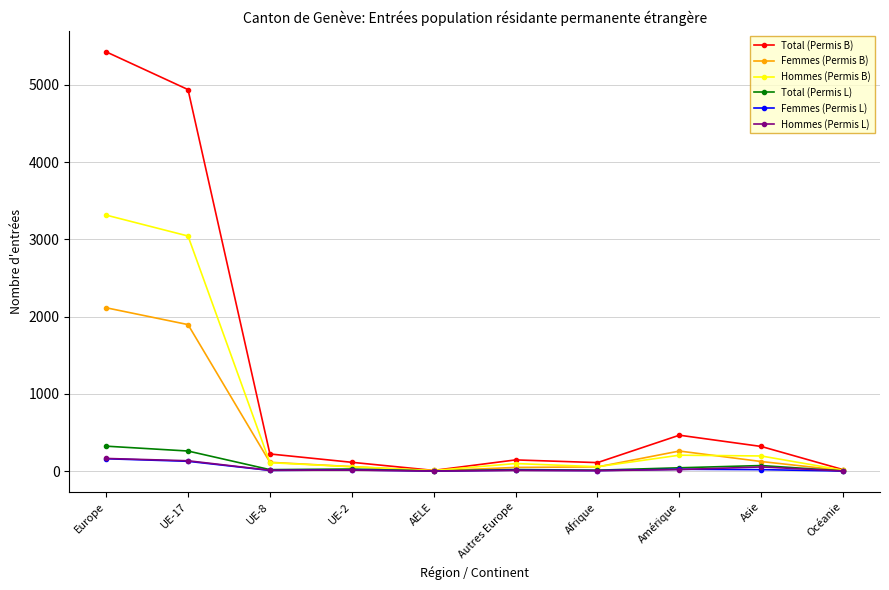

What are all the series names shown in the legend?

Total (Permis B), Femmes (Permis B), Hommes (Permis B), Total (Permis L), Femmes (Permis L), Hommes (Permis L)